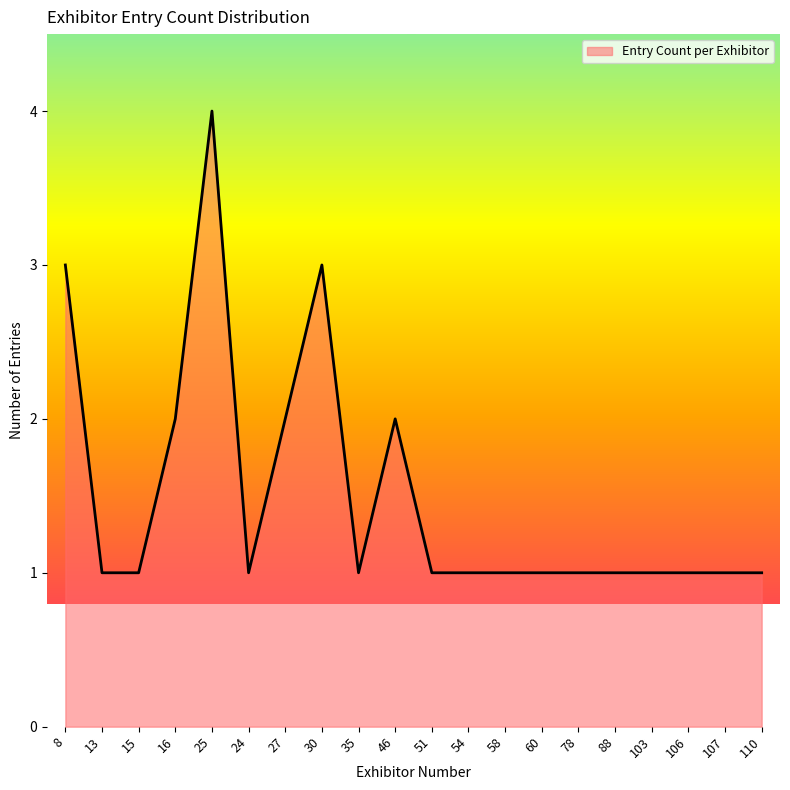

What is the difference between the maximum and minimum values?

3